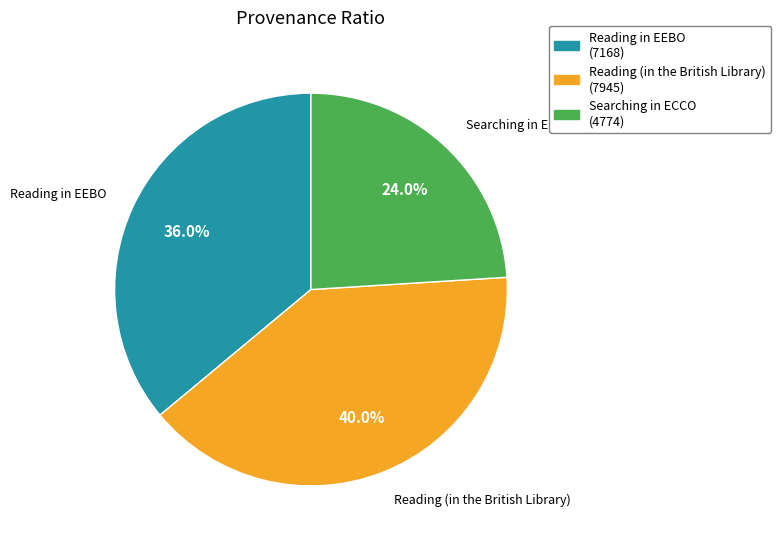

Count the number of slices in the pie.

3